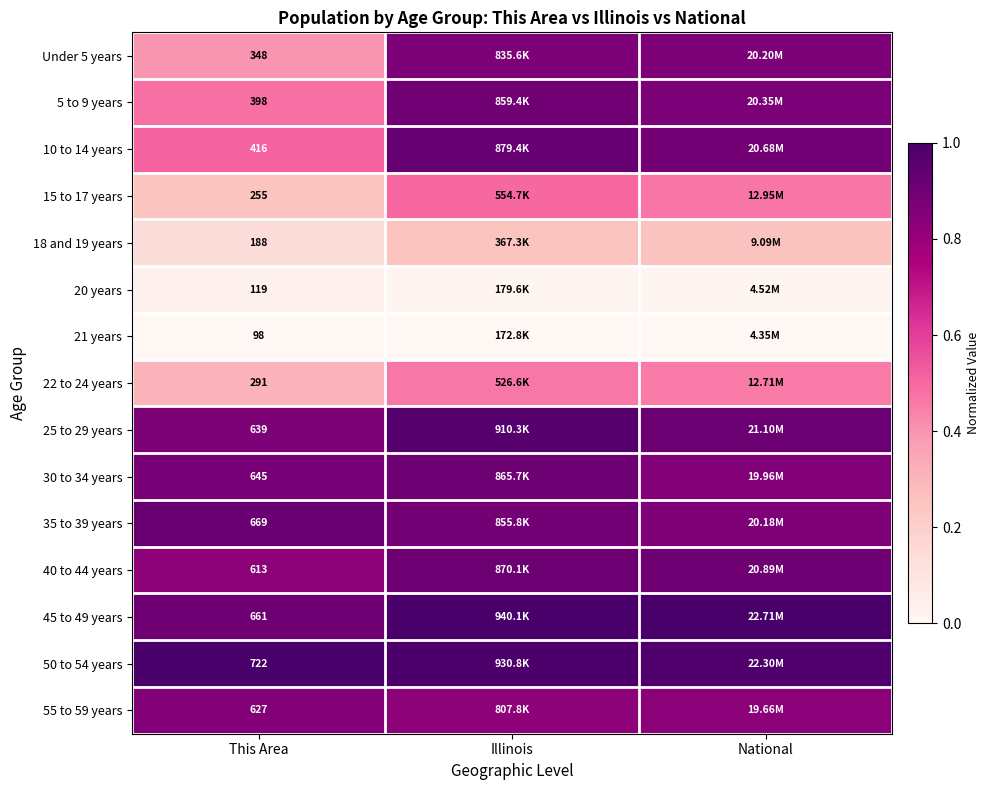

List the series in order of their peak value, lowest first.

21 years, 20 years, 18 and 19 years, 22 to 24 years, 15 to 17 years, 55 to 59 years, Under 5 years, 5 to 9 years, 30 to 34 years, 40 to 44 years, 35 to 39 years, 10 to 14 years, 25 to 29 years, 45 to 49 years, 50 to 54 years